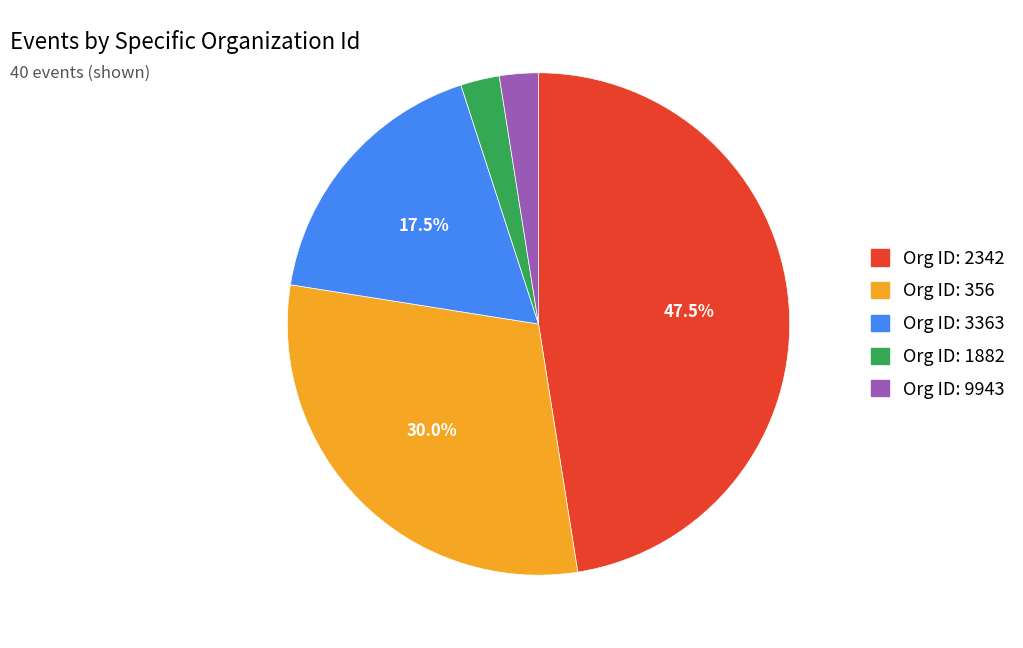

Count the number of slices in the pie.

5